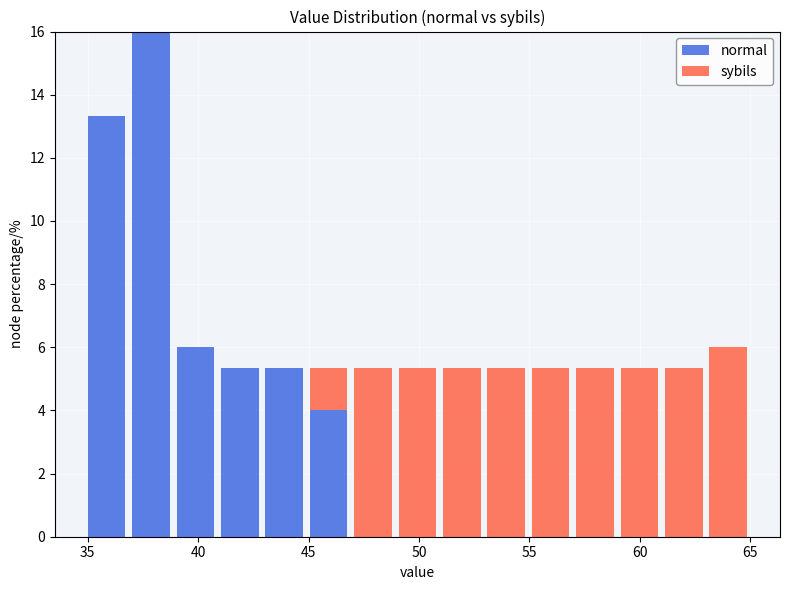

Reading left to right, list every stacked bar in this chart as the range it spans on the x-axis followed by its total height. Neither the bar edges nor the heights are printed on the chart, so give them approximately, as read against the axes.

35 to 37: 13.4
37 to 39: 16.0
39 to 41: 6.0
41 to 43: 5.4
43 to 45: 5.4
45 to 47: 5.4
47 to 49: 5.4
49 to 51: 5.4
51 to 53: 5.4
53 to 55: 5.4
55 to 57: 5.4
57 to 59: 5.4
59 to 61: 5.4
61 to 63: 5.4
63 to 65: 6.0